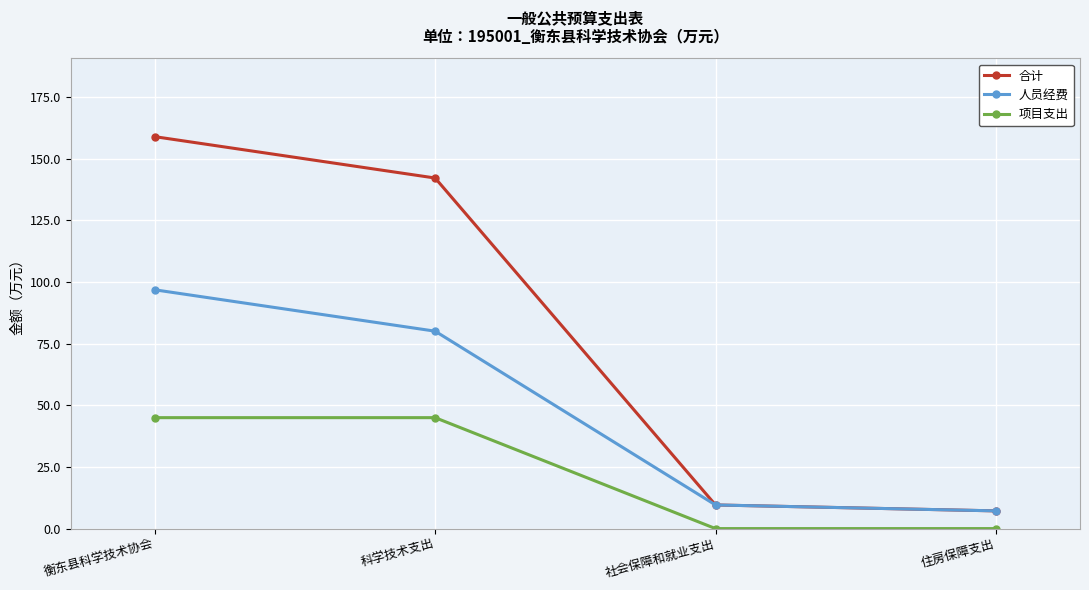

Is it true that 项目支出 equals 0.0 at 社会保障和就业支出?

True